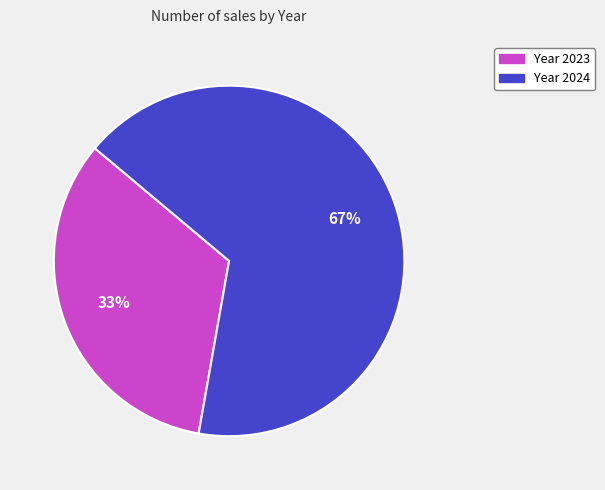

To the nearest percent, what is the average slice percentage?

50%